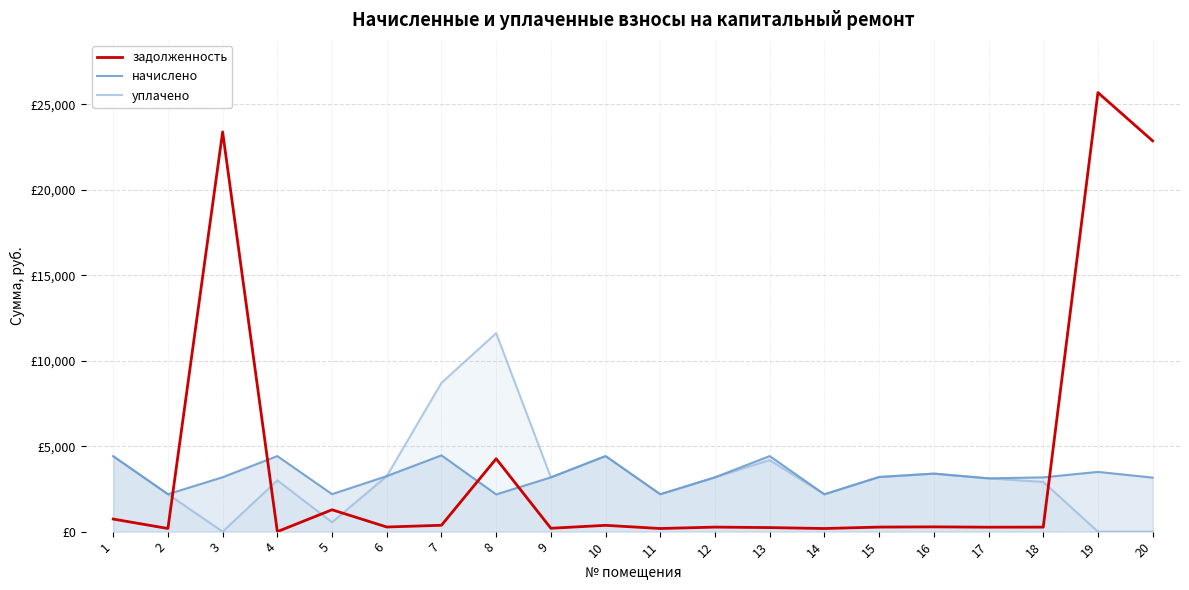

What is the difference between the задолженность values at 8 and 4?

4264.8